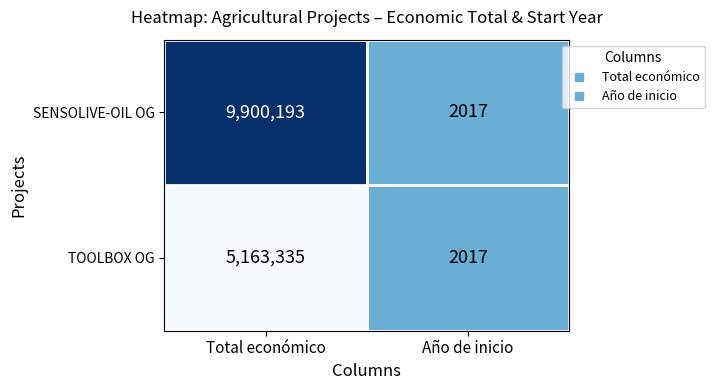

The value of SENSOLIVE-OIL OG at Total económico is 14070594. True or false?

False